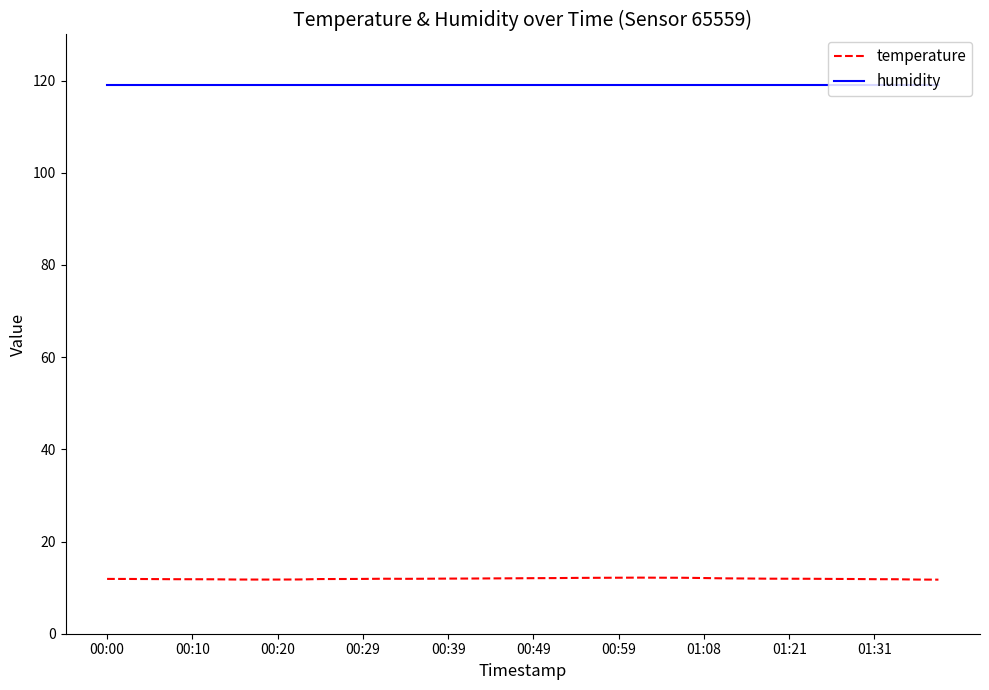

Which series has the largest total across all categories?

humidity